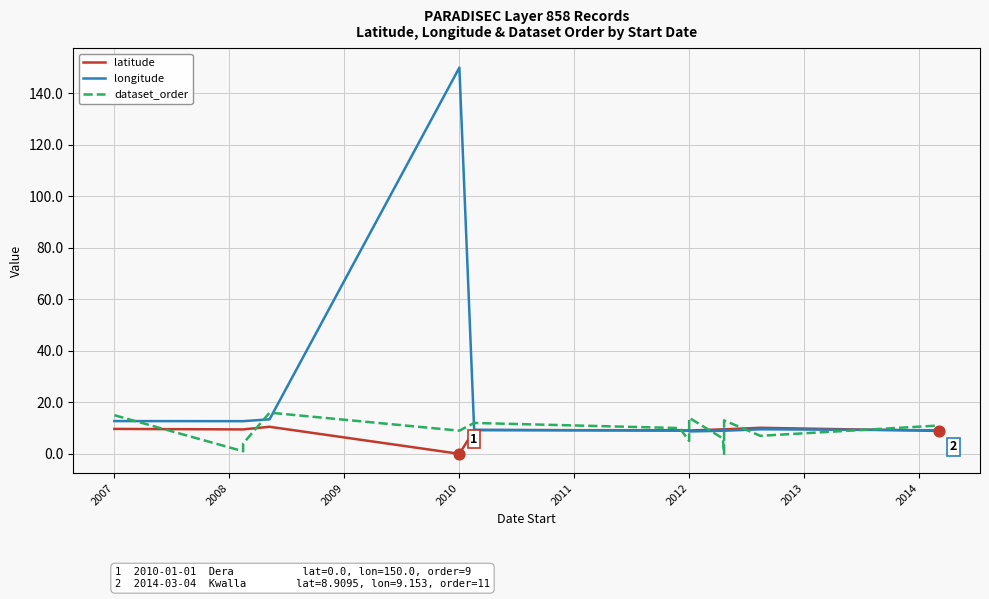

Which series has the largest total across all categories?

longitude